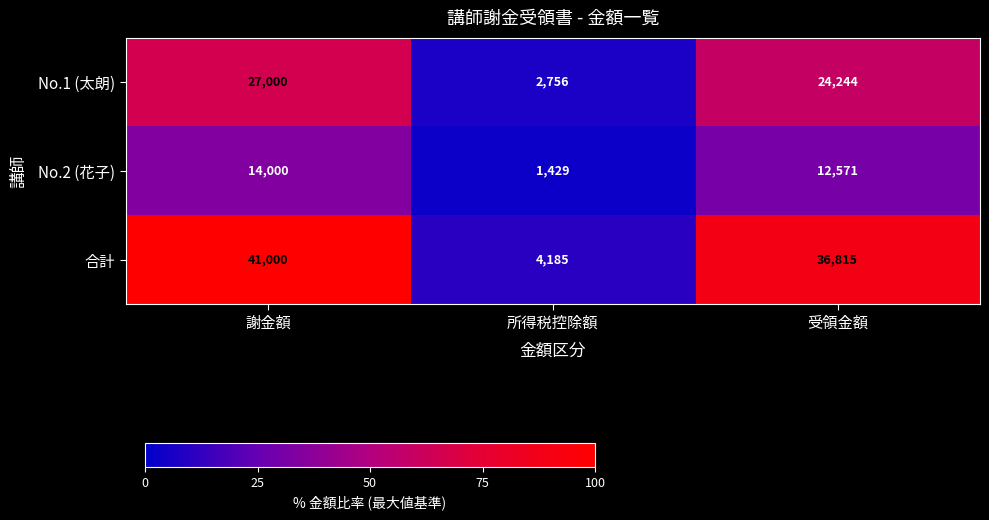

True or false: No.2 (花子) has a value of 12571 at 受領金額.

True